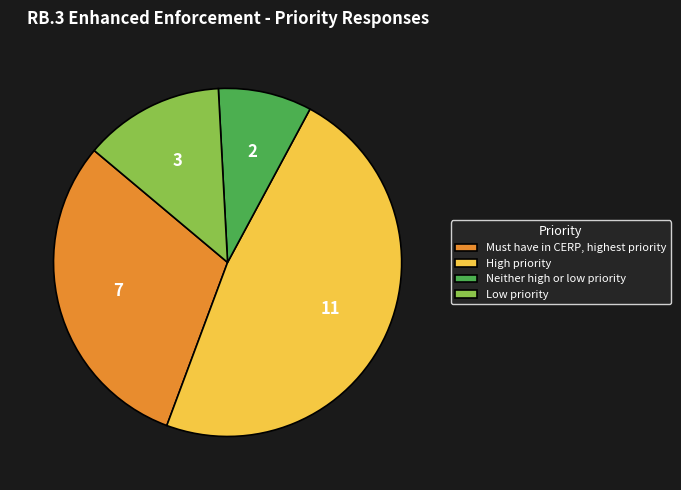

Rank the categories by value from lowest to highest.

Neither high or low priority, Low priority, Must have in CERP, highest priority, High priority